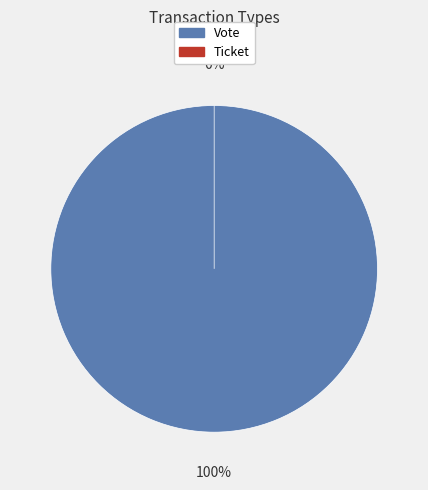

To the nearest percent, what percentage of the pie is Vote?

100%